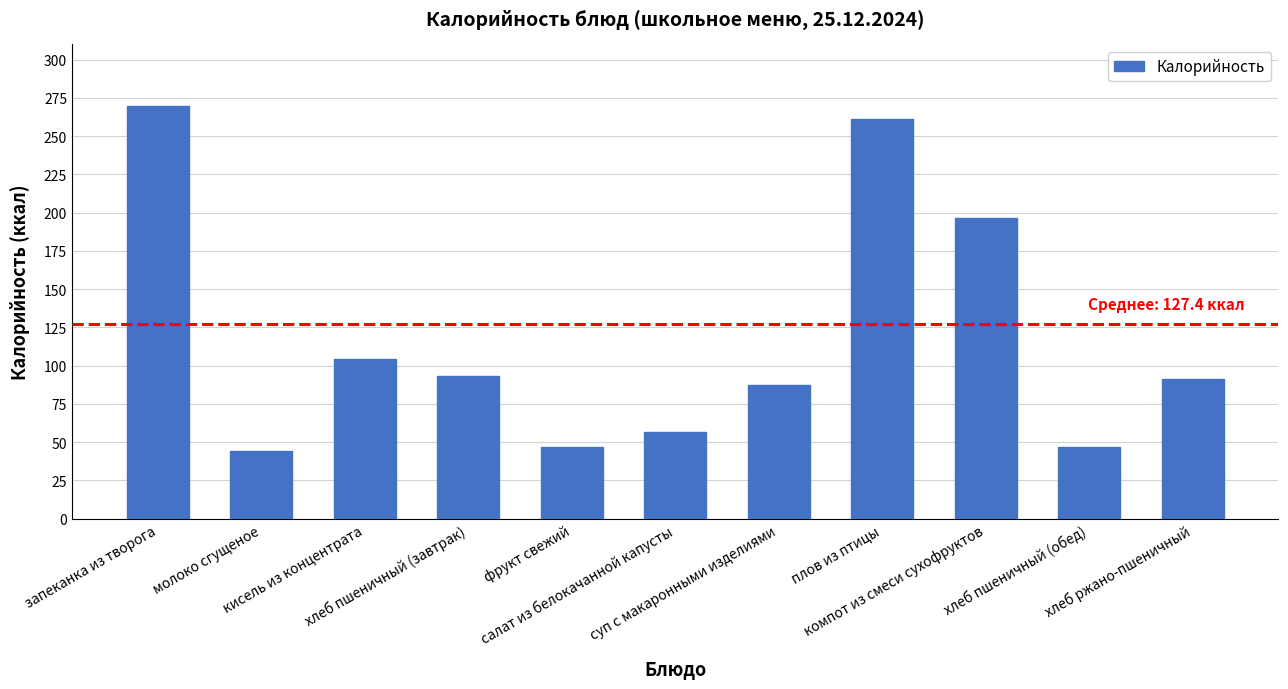

The chart shows a value of 87.2 at суп с макаронными изделиями. True or false?

True